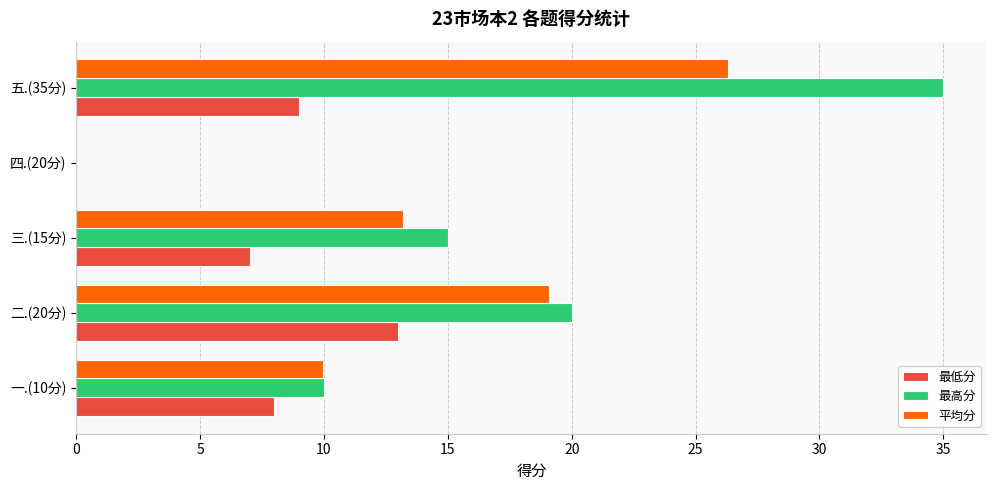

What is the sum of all 最高分 values?

80.0